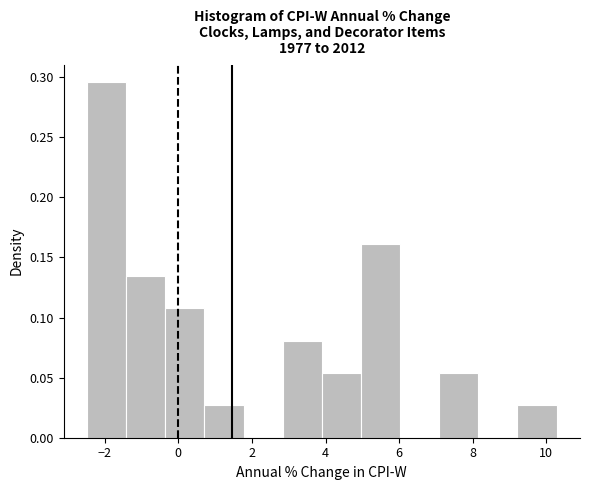

What is the height of the bar covering 0.8 to 1.8 on the x-axis? Neither the bar edges nor the heights are printed on the chart, so give them approximately, as read against the axes.

0.025